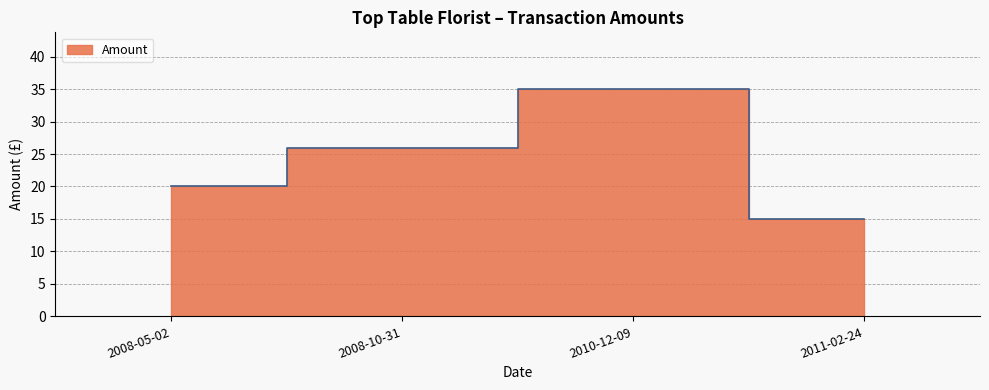

Which label corresponds to the largest value in the chart?

2010-12-09